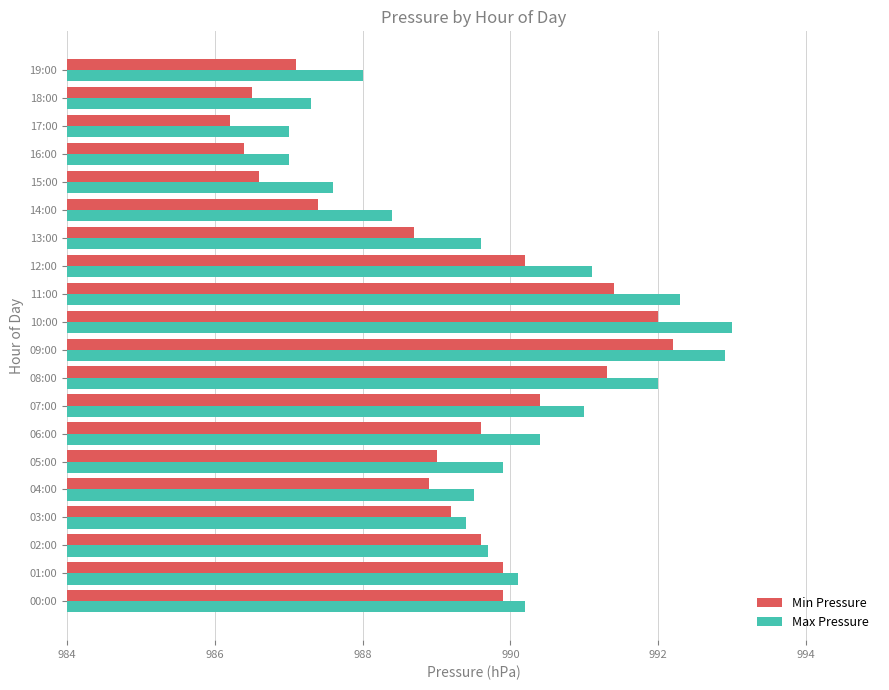

What value does the Min Pressure series have at 19:00?

987.1